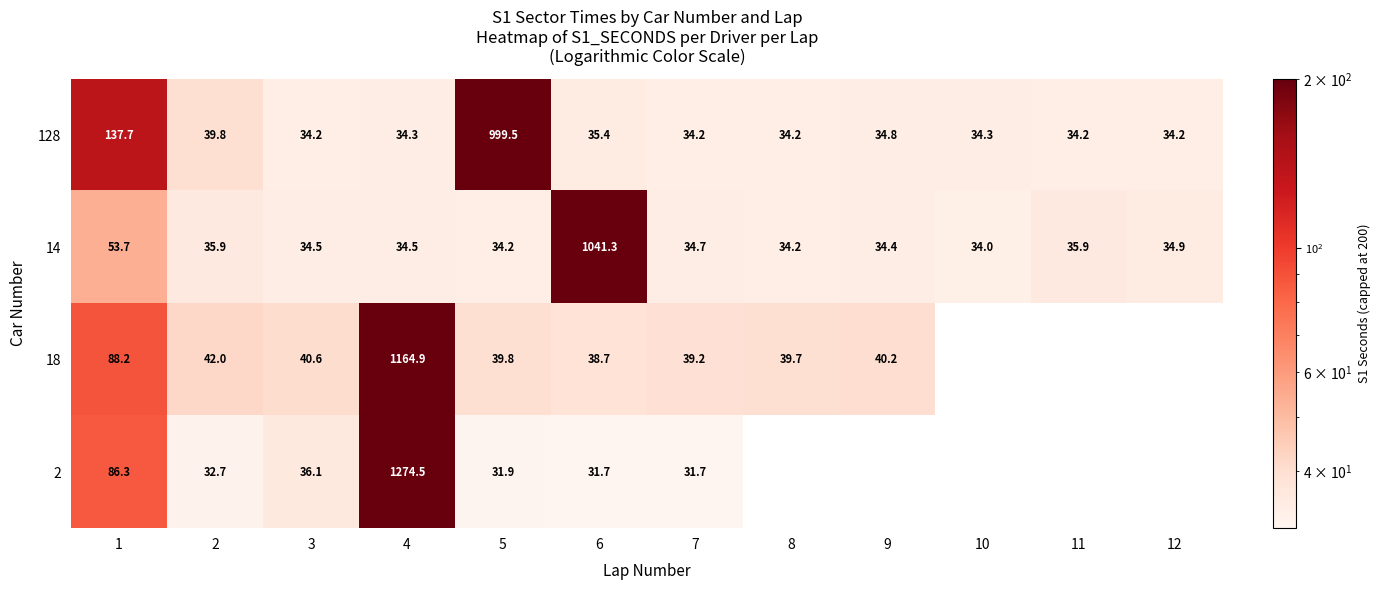

Is the value of 128 at 4 greater than the value of 18 at 3?

No